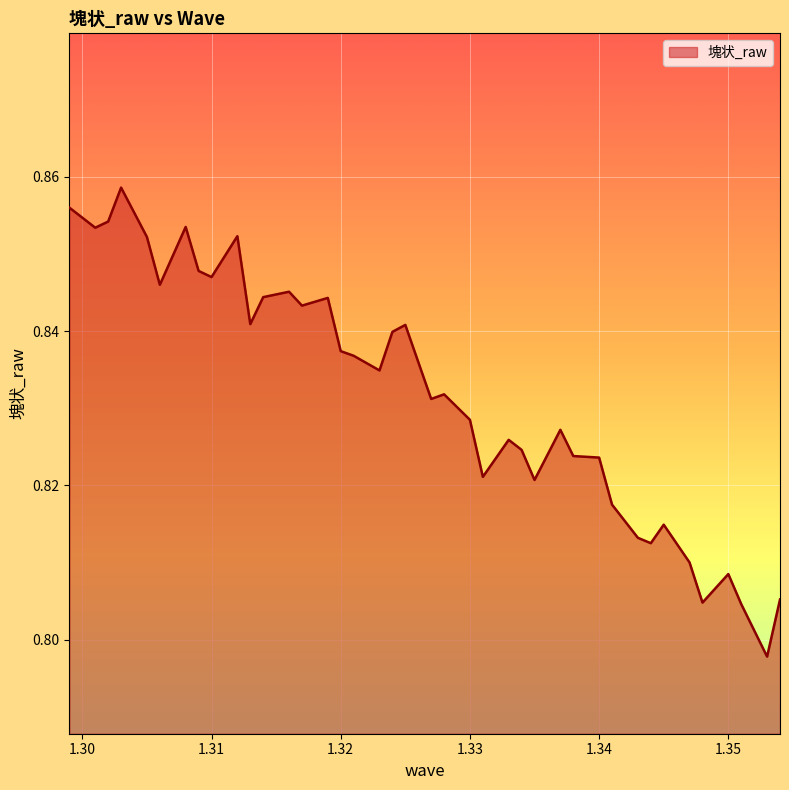

What is the label of the 11th point from the left?

1.313